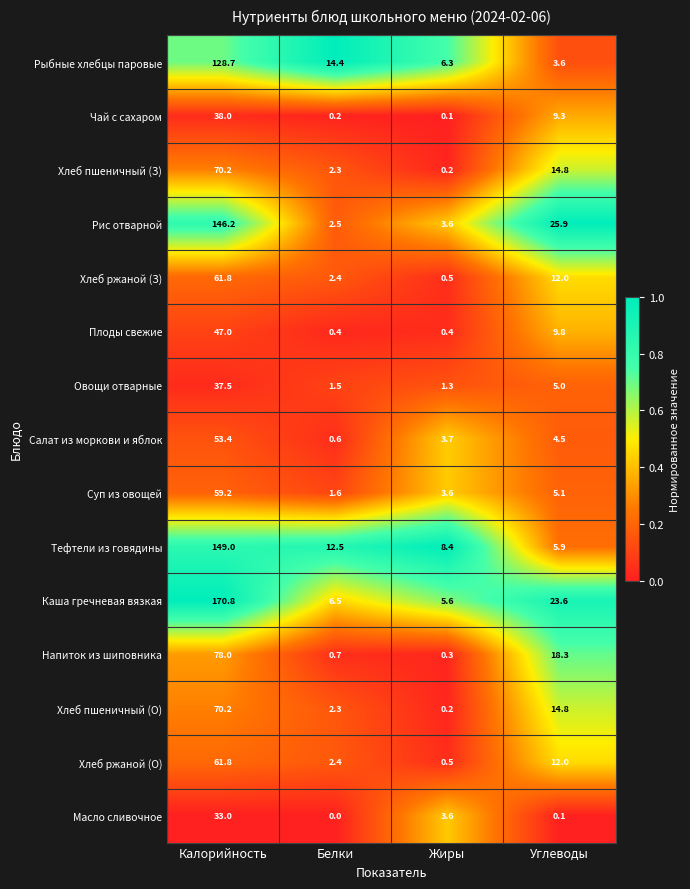

Rank the categories by Овощи отварные value from highest to lowest.

Калорийность, Углеводы, Белки, Жиры